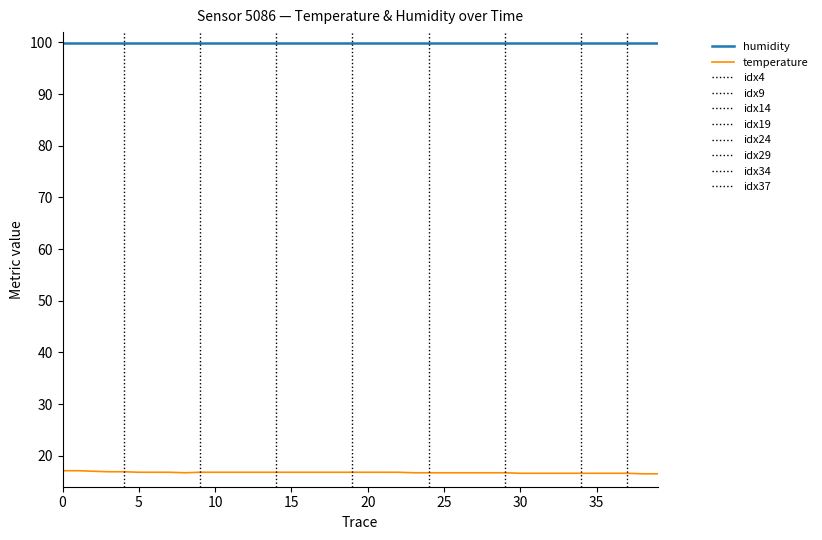

True or false: temperature and humidity intersect in this chart.

False